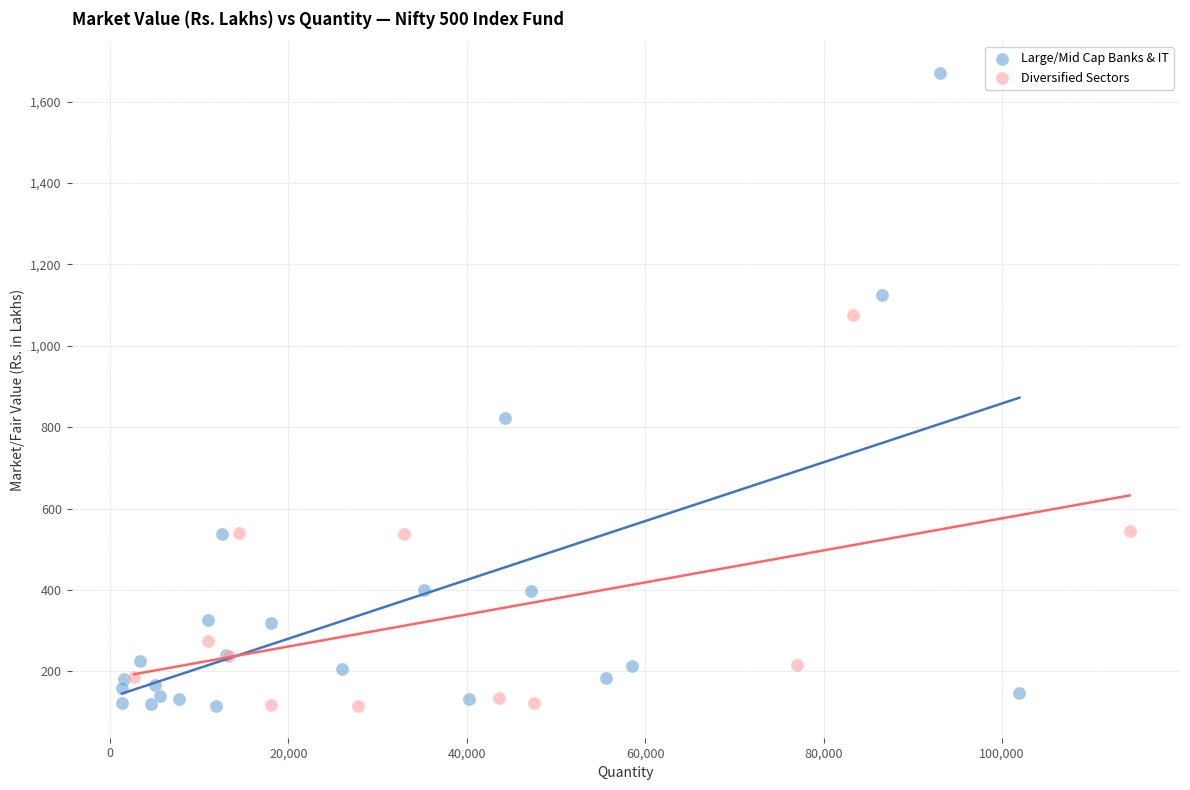

Which series contains the highest Y value?

Large/Mid Cap Banks & IT